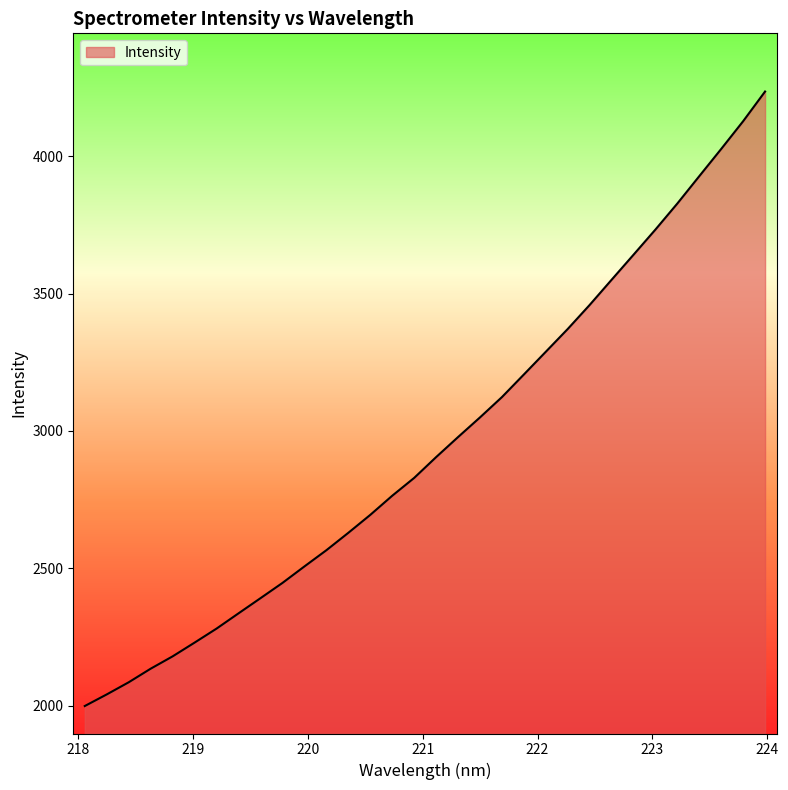

What is the difference between the maximum and minimum values?

2236.1